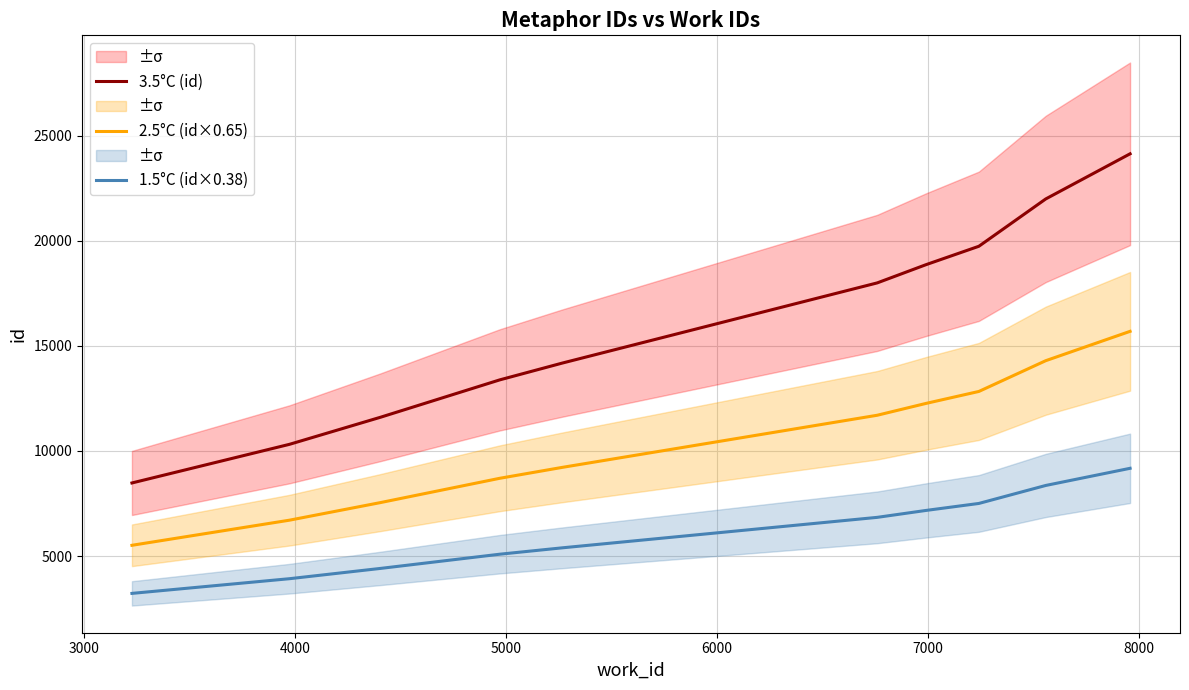

How many values in the 2.5°C (id×0.65) series exceed 11698?

5